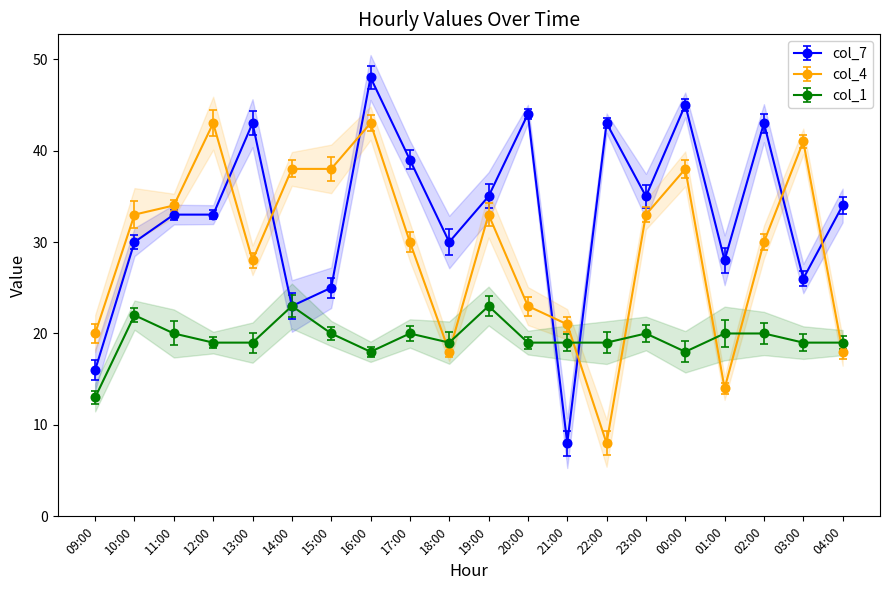

List the labels in order of col_7 value, smallest first.

21:00, 09:00, 14:00, 15:00, 03:00, 01:00, 10:00, 18:00, 11:00, 12:00, 04:00, 19:00, 23:00, 17:00, 13:00, 22:00, 02:00, 20:00, 00:00, 16:00